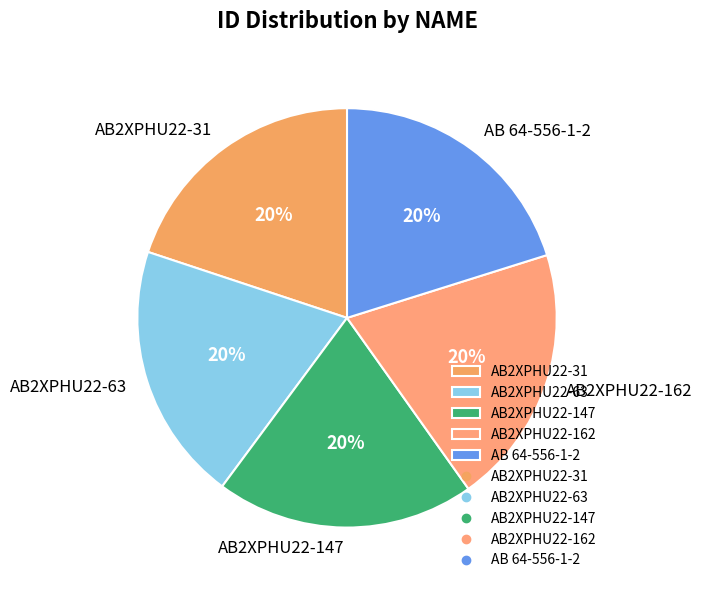

What percentage is the AB 64-556-1-2 slice, to the nearest percent?

20%